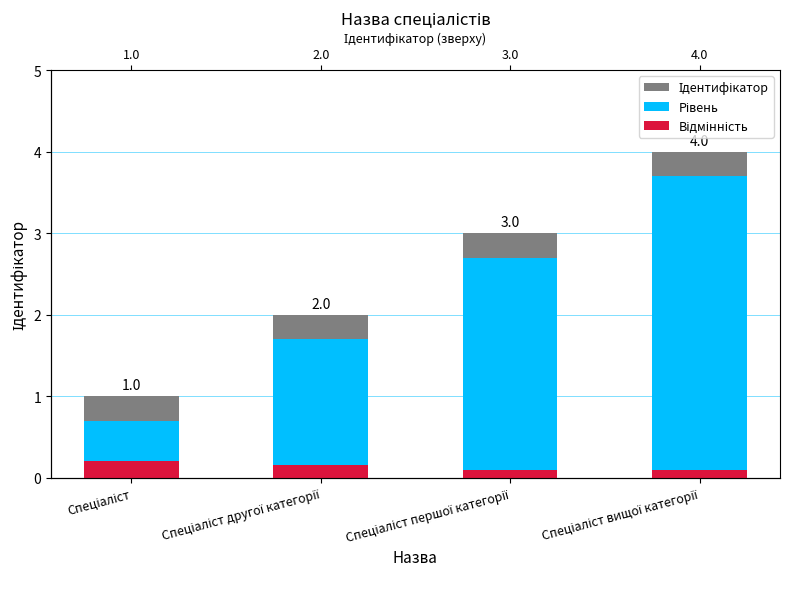

How many distinct data groups are displayed?

3